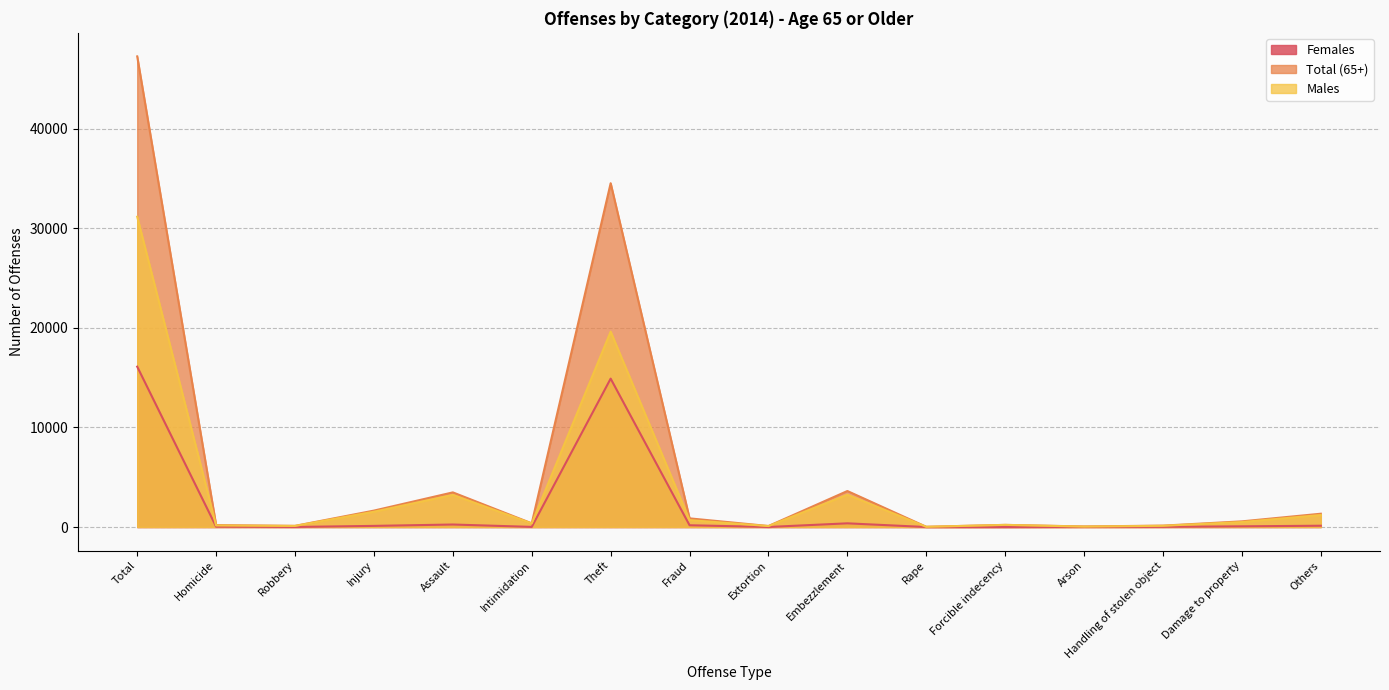

What is the difference between the Total (65+) values at Others and Assault?

2142